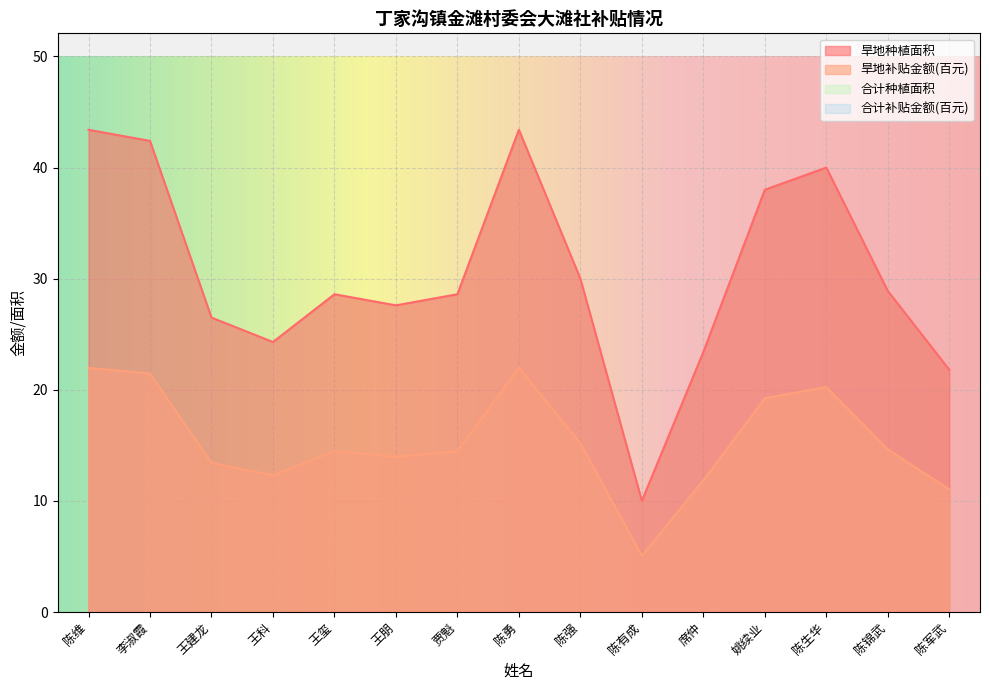

Reading left to right, transcribe all the data shown in this chart.

旱地种植面积: 43.4	42.4	26.5	24.3	28.6	27.6	28.6	43.4	30.0	10.0	23.4	38.0	40.0	28.9	21.8
旱地补贴金额: 22.0	21.5	13.4	12.3	14.5	14.0	14.5	22.0	15.2	5.1	11.8	19.2	20.2	14.6	11.0